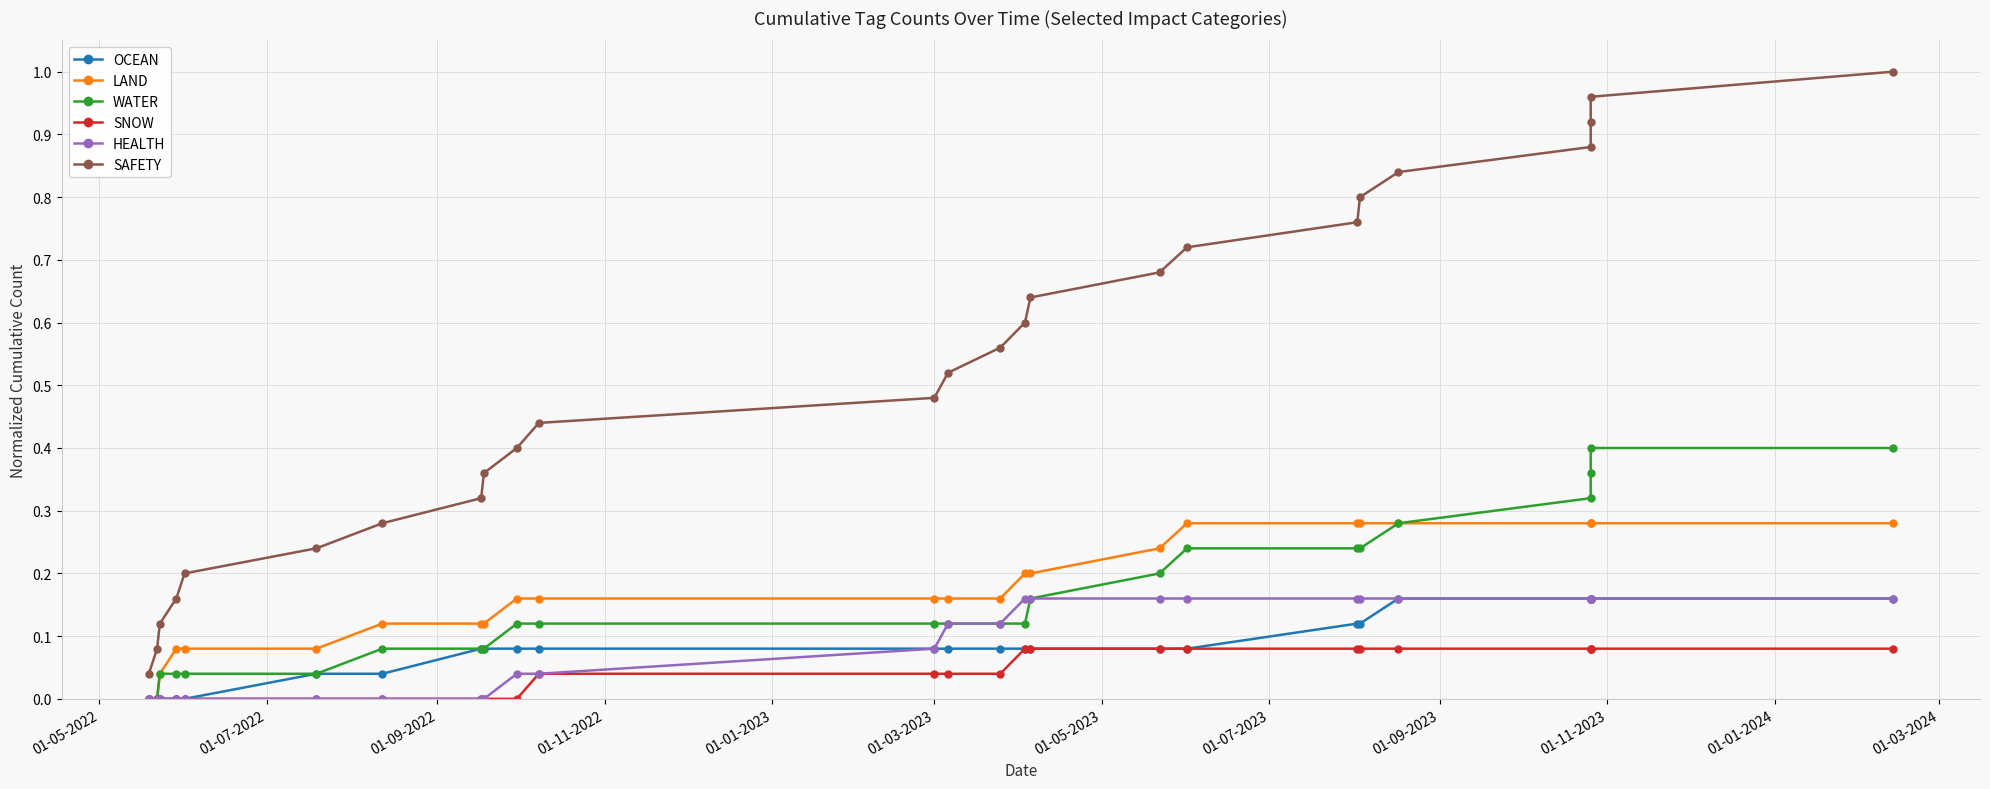

What are all the series names shown in the legend?

OCEAN, LAND, WATER, SNOW, HEALTH, SAFETY